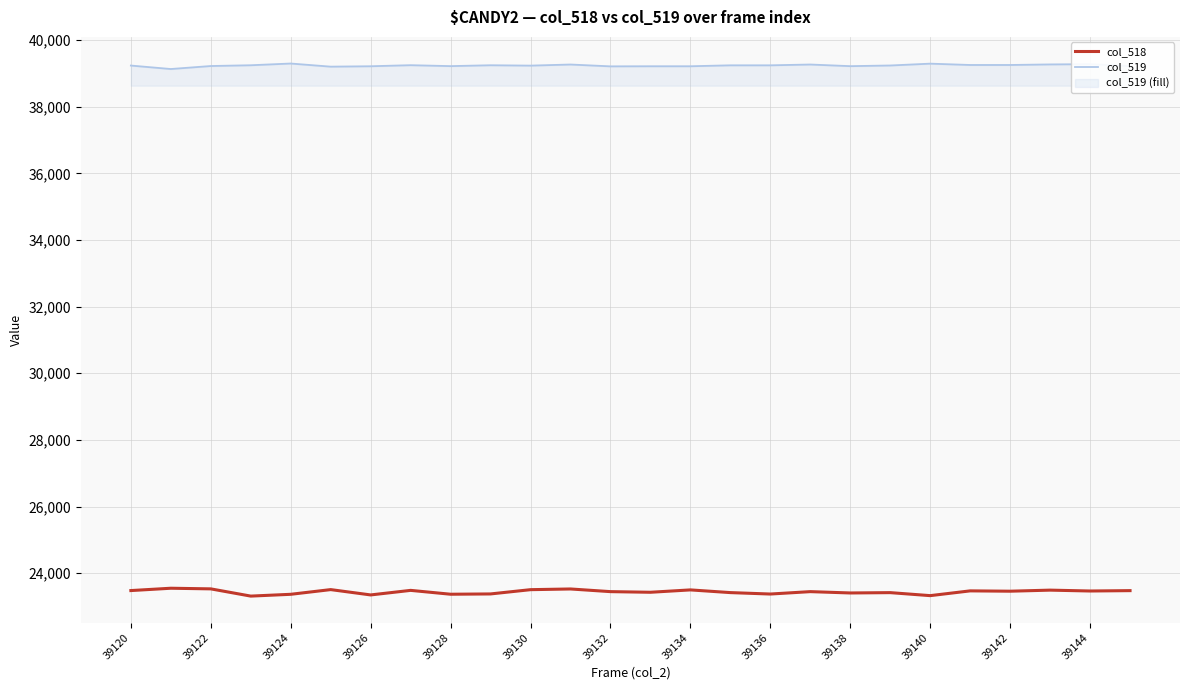

Is it true that col_519 equals 8746 at 39132?

False